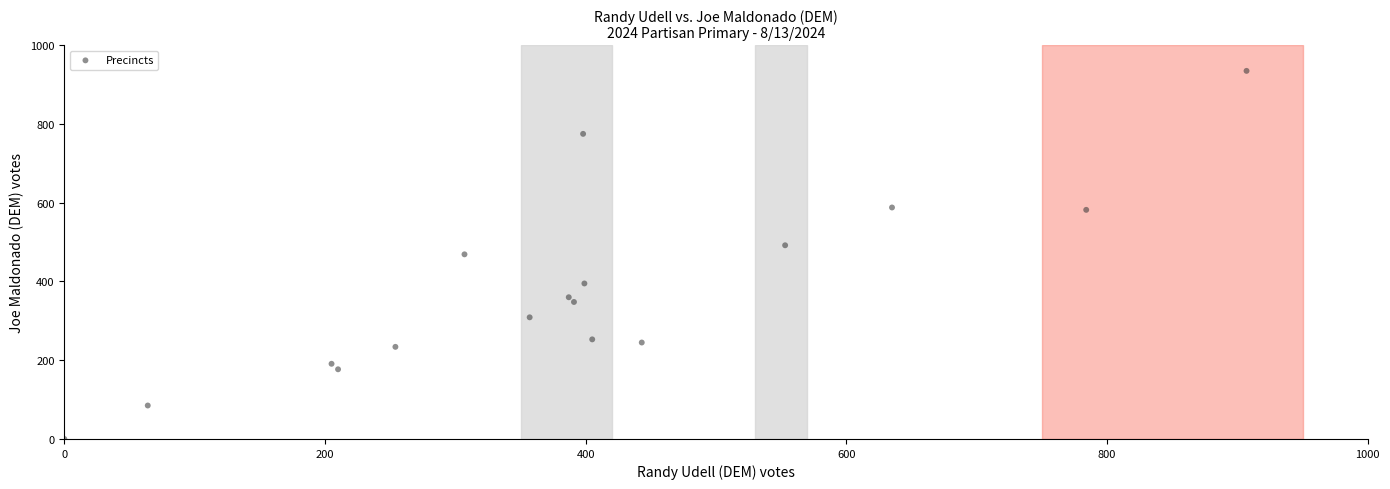

What is the range of Y values (max minus min)?

935